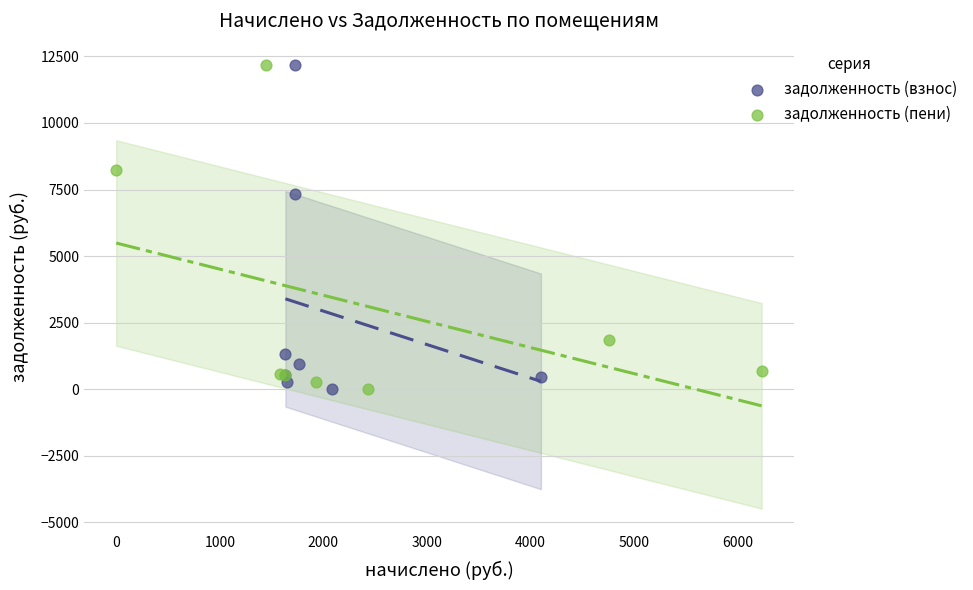

Which series has the widest spread of Y values?

задолженность (взнос)